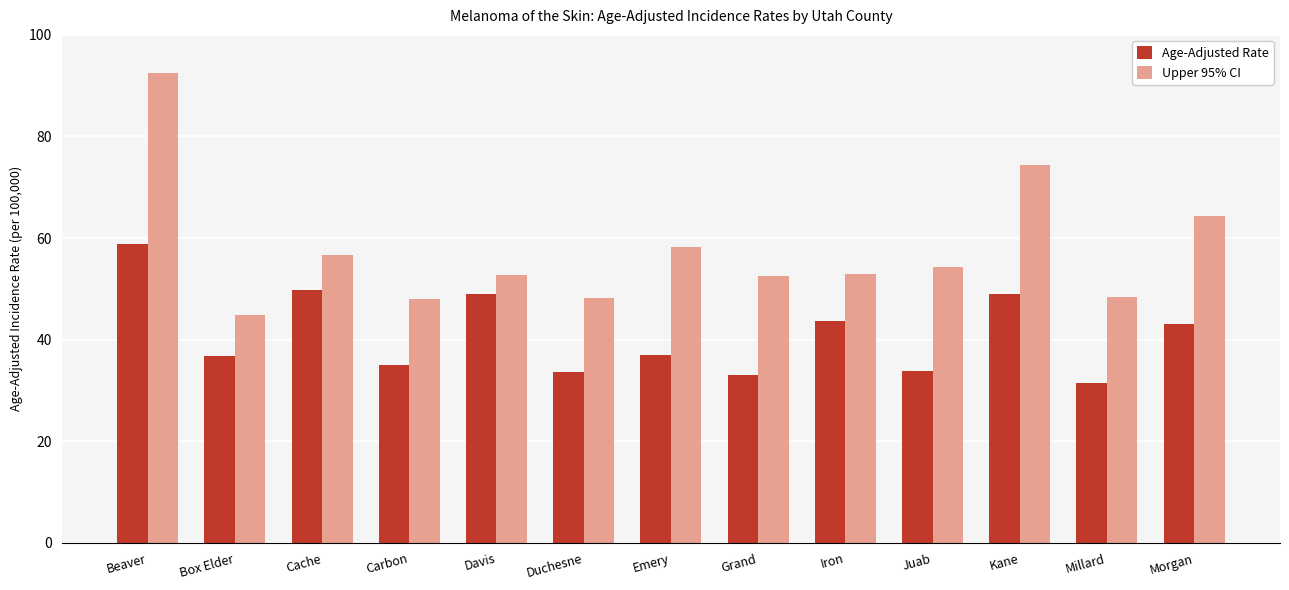

What is the label of the 10th bar from the right?

Carbon